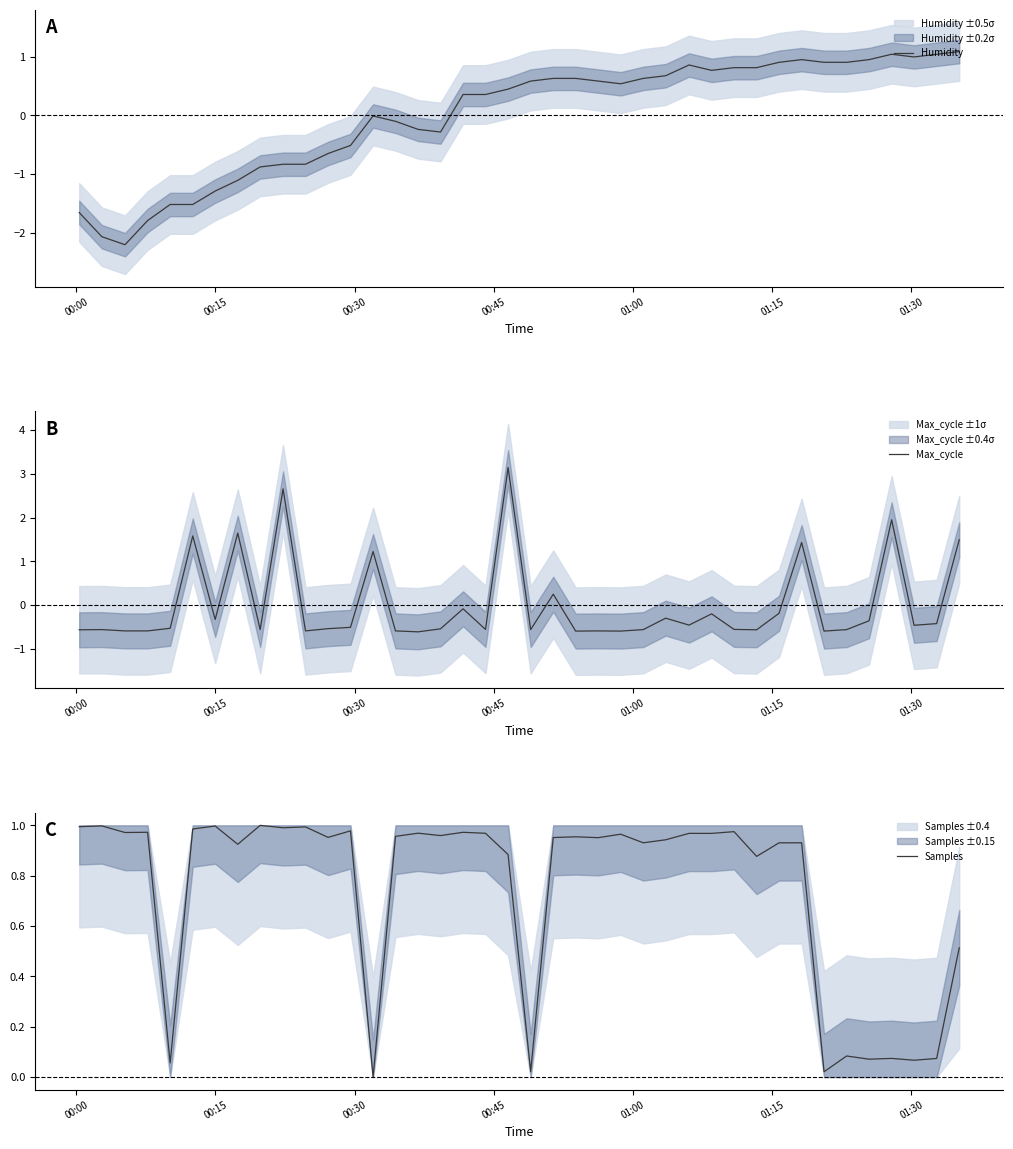

Is this an area chart (filled region under the line)?

No